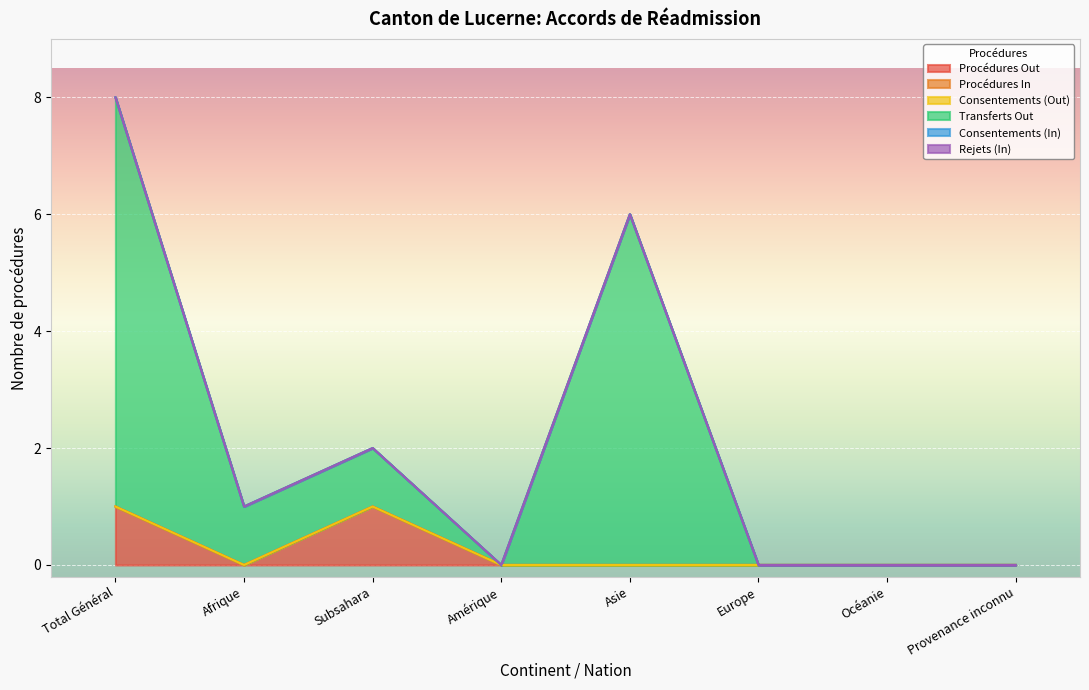

Reading left to right, what are all the values shown in this chart?

Procédures Out: Total Général=1	Afrique=0	Subsahara=1	Amérique=0	Asie=0	Europe=0	Océanie=0	Provenance inconnu=0
Procédures In: Total Général=0	Afrique=0	Subsahara=0	Amérique=0	Asie=0	Europe=0	Océanie=0	Provenance inconnu=0
Consentements (Out): Total Général=0	Afrique=0	Subsahara=0	Amérique=0	Asie=0	Europe=0	Océanie=0	Provenance inconnu=0
Transferts Out: Total Général=7	Afrique=1	Subsahara=1	Amérique=0	Asie=6	Europe=0	Océanie=0	Provenance inconnu=0
Consentements (In): Total Général=0	Afrique=0	Subsahara=0	Amérique=0	Asie=0	Europe=0	Océanie=0	Provenance inconnu=0
Rejets (In): Total Général=0	Afrique=0	Subsahara=0	Amérique=0	Asie=0	Europe=0	Océanie=0	Provenance inconnu=0